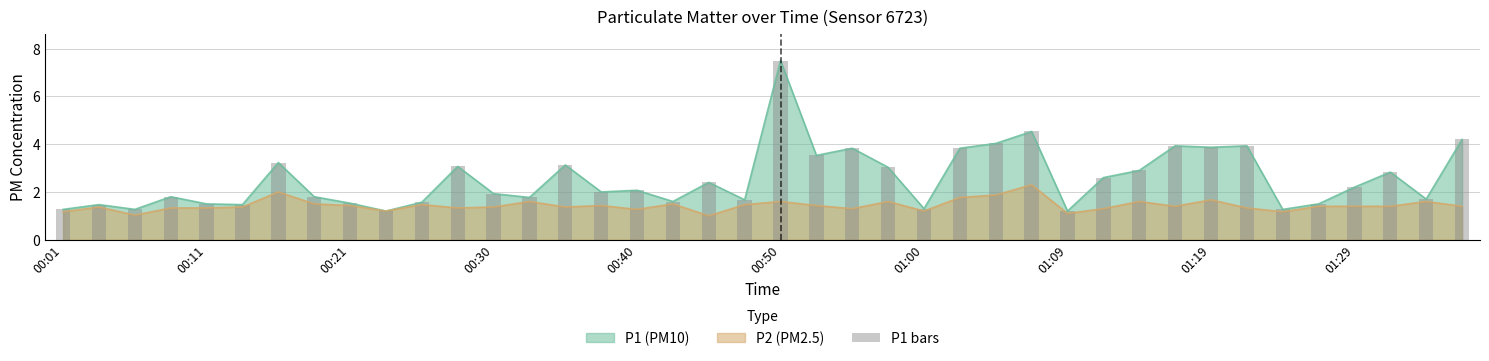

What is the maximum value for P1 (PM10)?

7.5